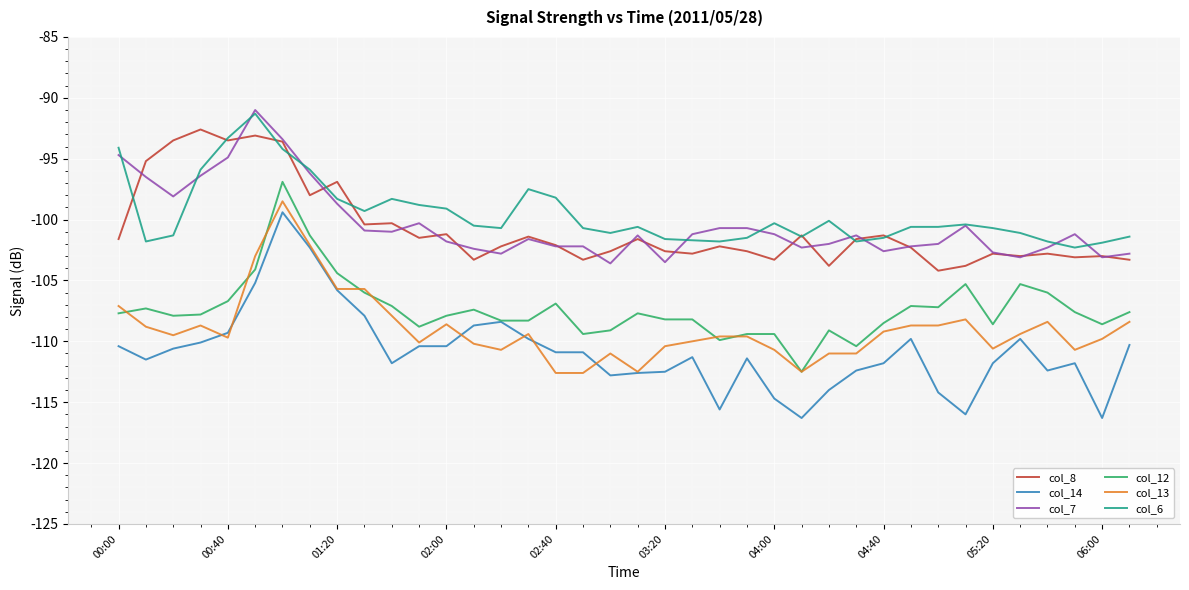

True or false: col_12 and col_7 cross at least once.

False